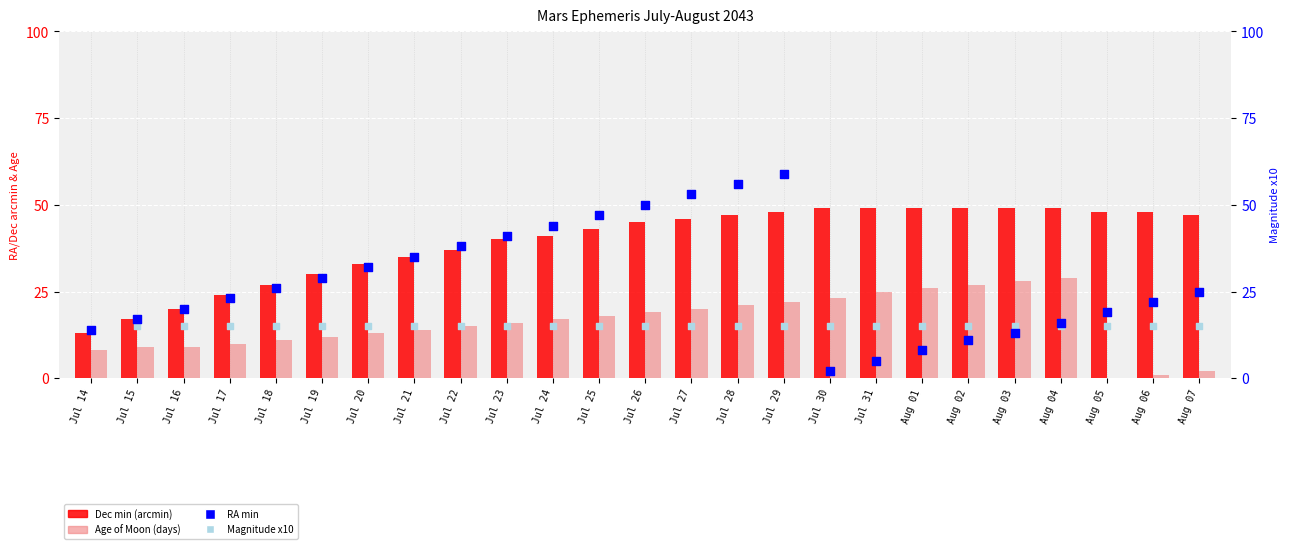

Which series reaches the maximum Y coordinate?

RA min (percentile-like)